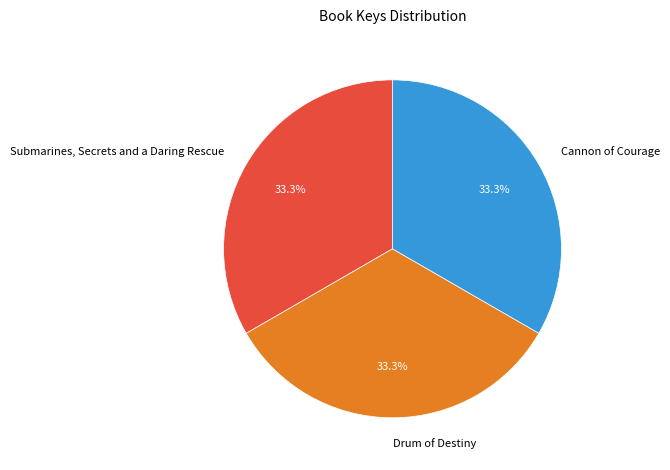

Is there a majority slice in this chart?

No